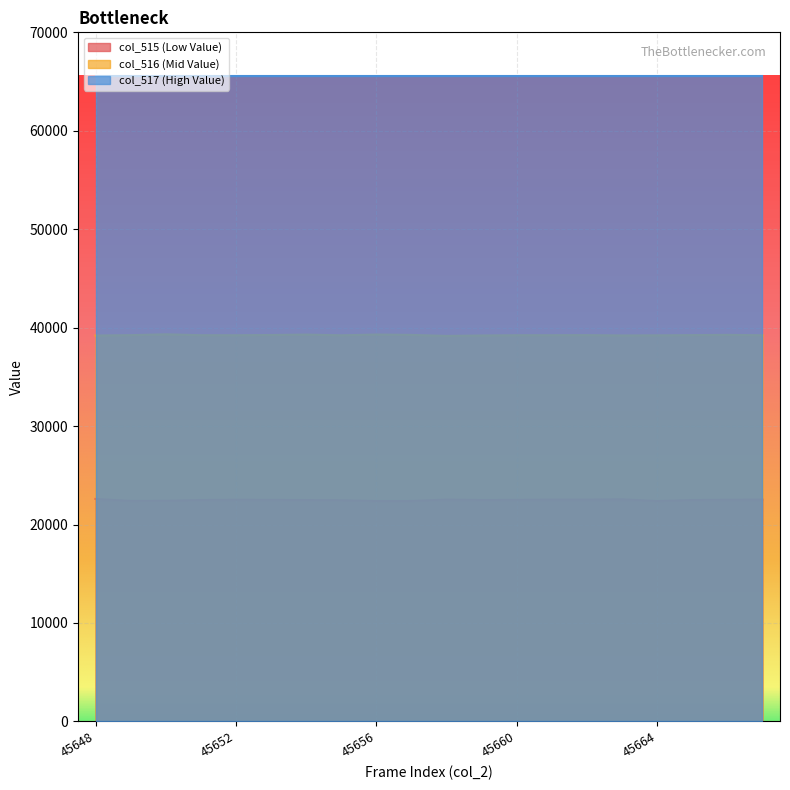

The col_517 (High Value) series shows 28035 at 45656. True or false?

False